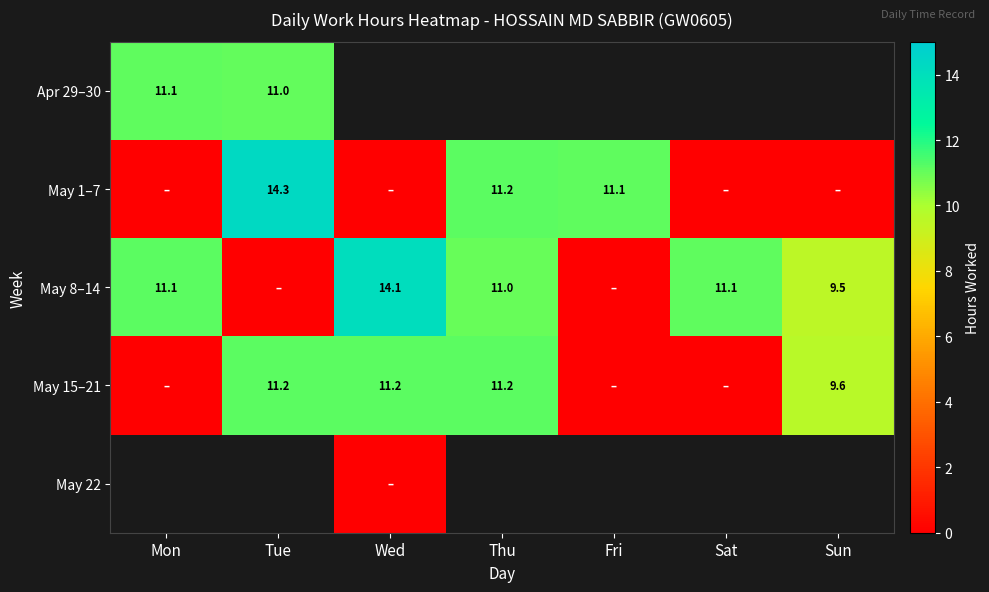

Is it true that May 15–21 equals 11.2 at Thu?

True